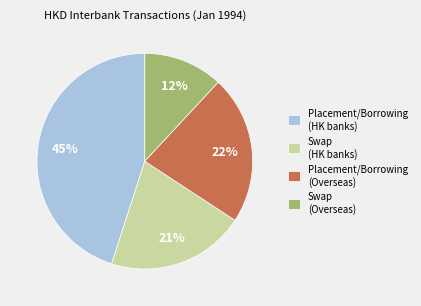

What is the smallest slice in the pie chart?

Swap (Overseas)